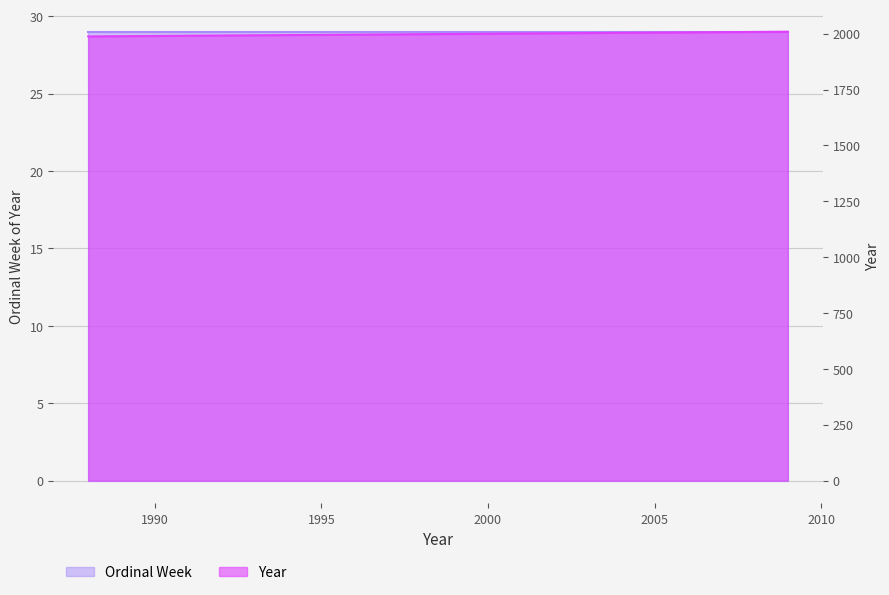

Reading left to right, what are all the values shown in this chart?

1988	1989	1990	1994	1995	1996	2000	2003	2007	2009